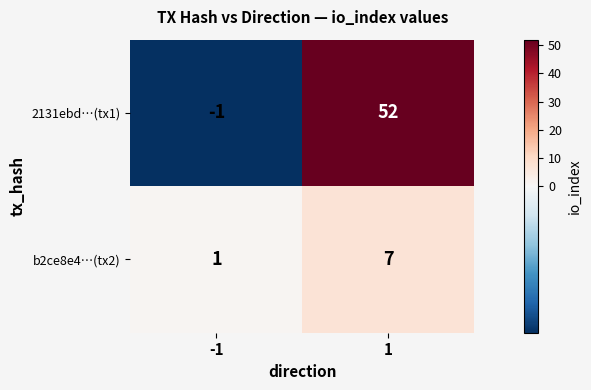

How many values in 2131ebd…(tx1) are below zero?

1